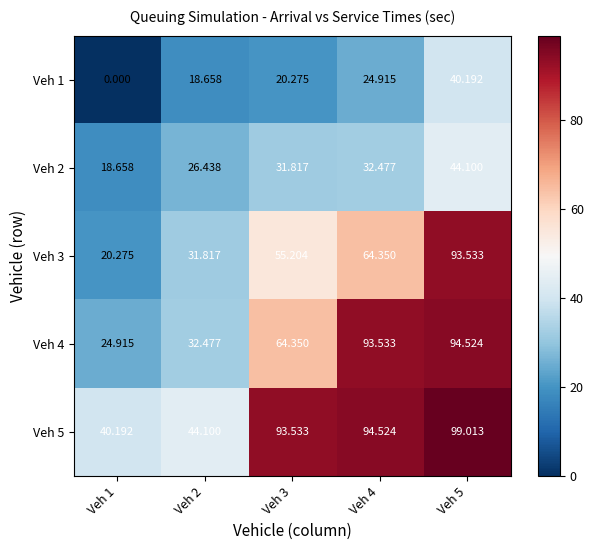

Count the number of categories in the chart.

5